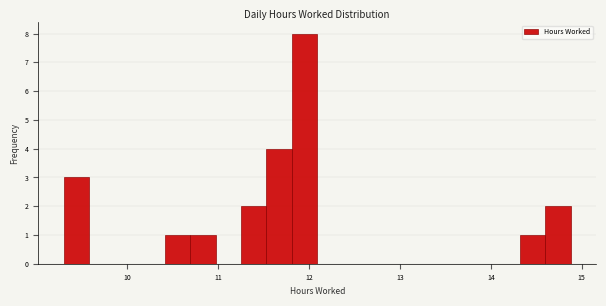

Read against the x-axis, roughly where is the centre of the tallest bar?

12.0